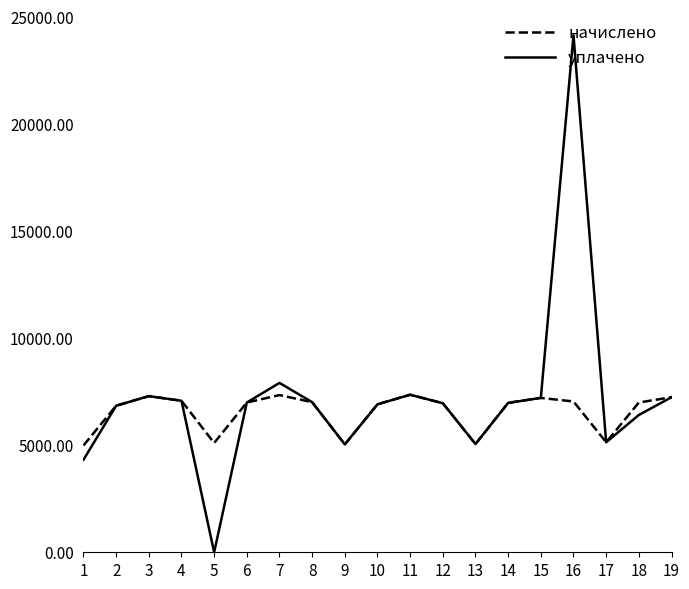

Which series has the widest spread of values?

уплачено